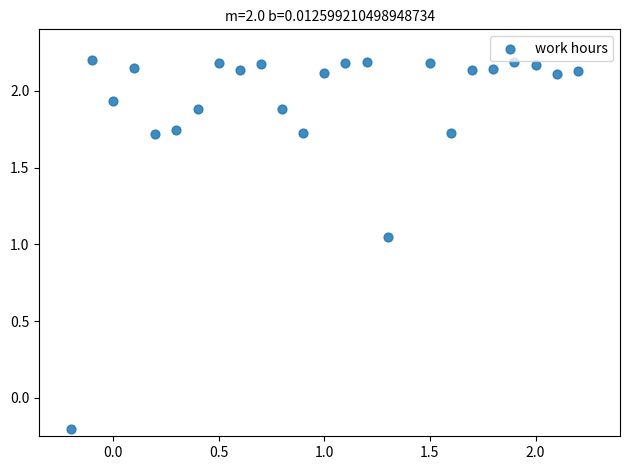

What is the range of Y values (max minus min)?

2.4